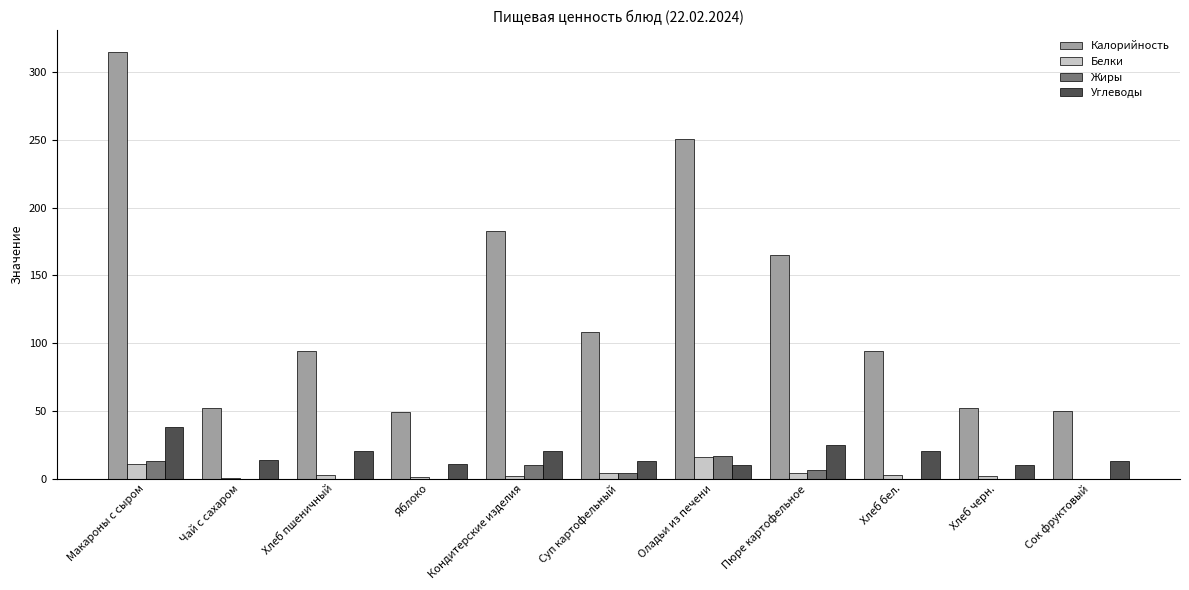

What is the total value across all series at Суп картофельный?

129.0